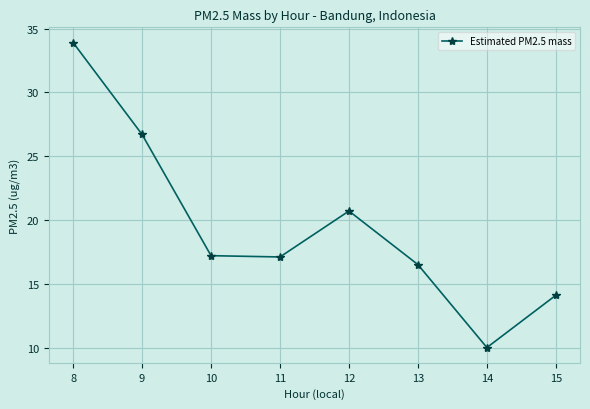

What is the ratio of the value at 8 to the value at 10?

2.0